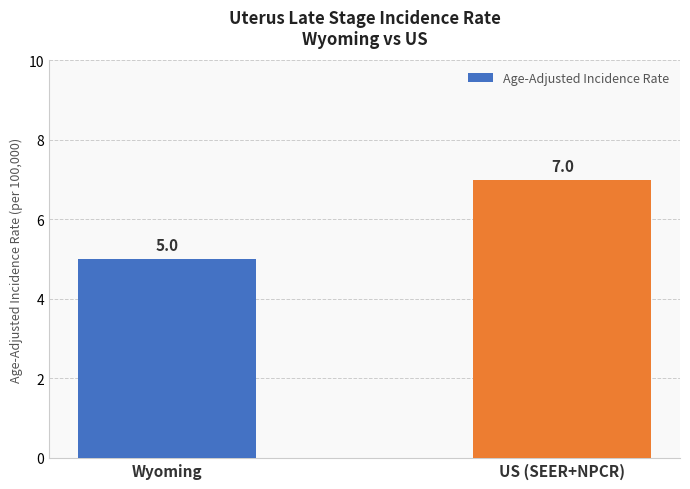

Approximately how many times larger is the value at Wyoming compared to US (SEER+NPCR)?

0.7